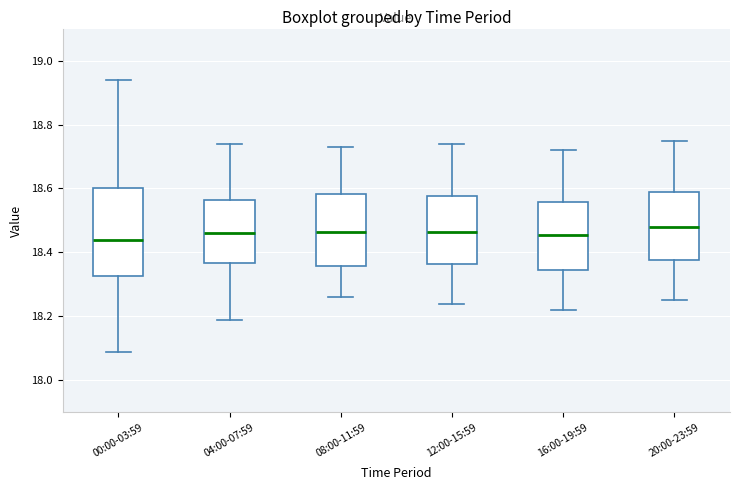

Comparing the boxes themselves (not the whiskers), which one is the tallest?

00:00-03:59